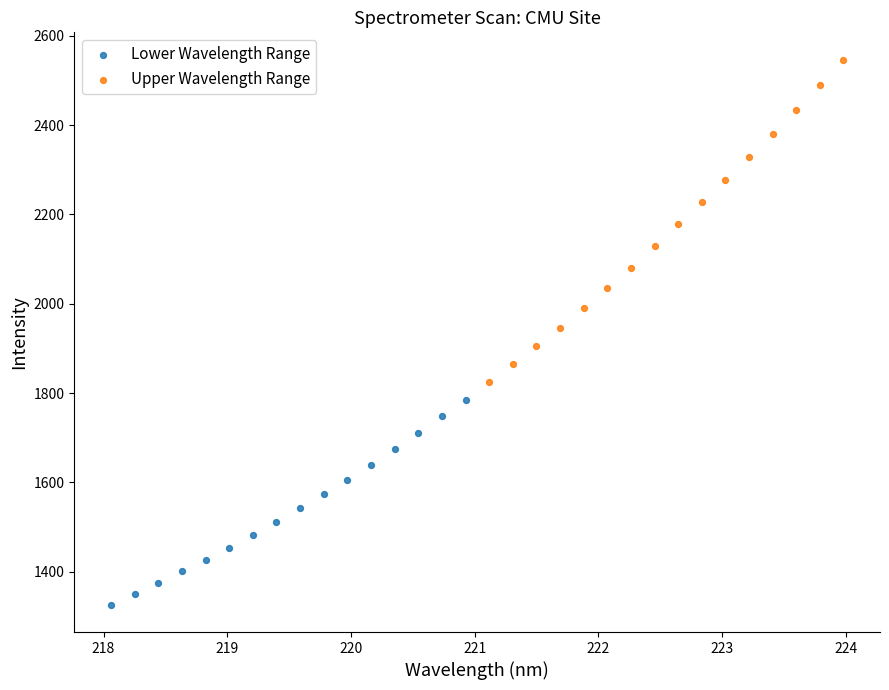

Which series reaches the maximum Y coordinate?

Upper Wavelength Range